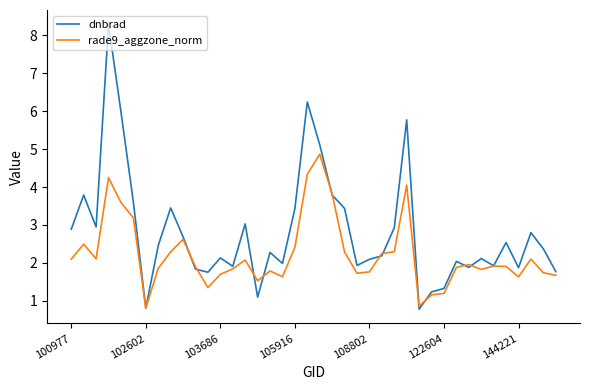

Rank the series by their average value, from lowest to highest.

rade9_aggzone_norm, dnbrad